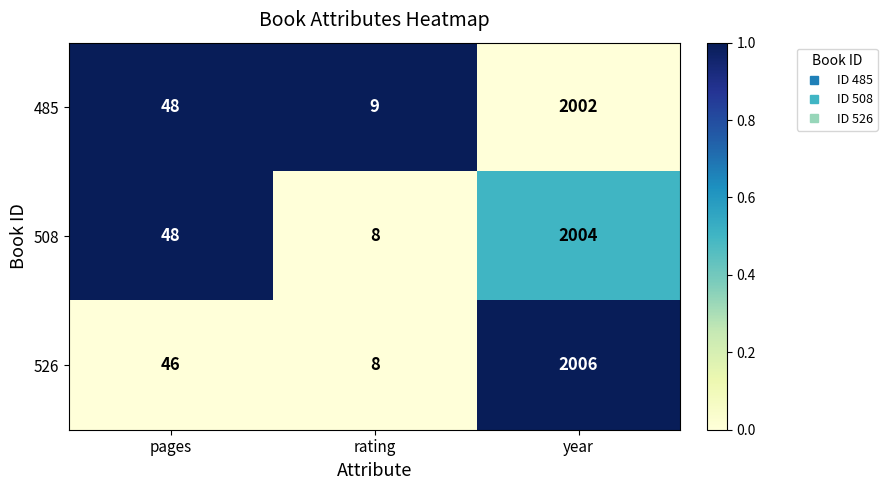

Reading left to right, what are all the values shown in this chart?

485: 48	9	2002
508: 48	8	2004
526: 46	8	2006